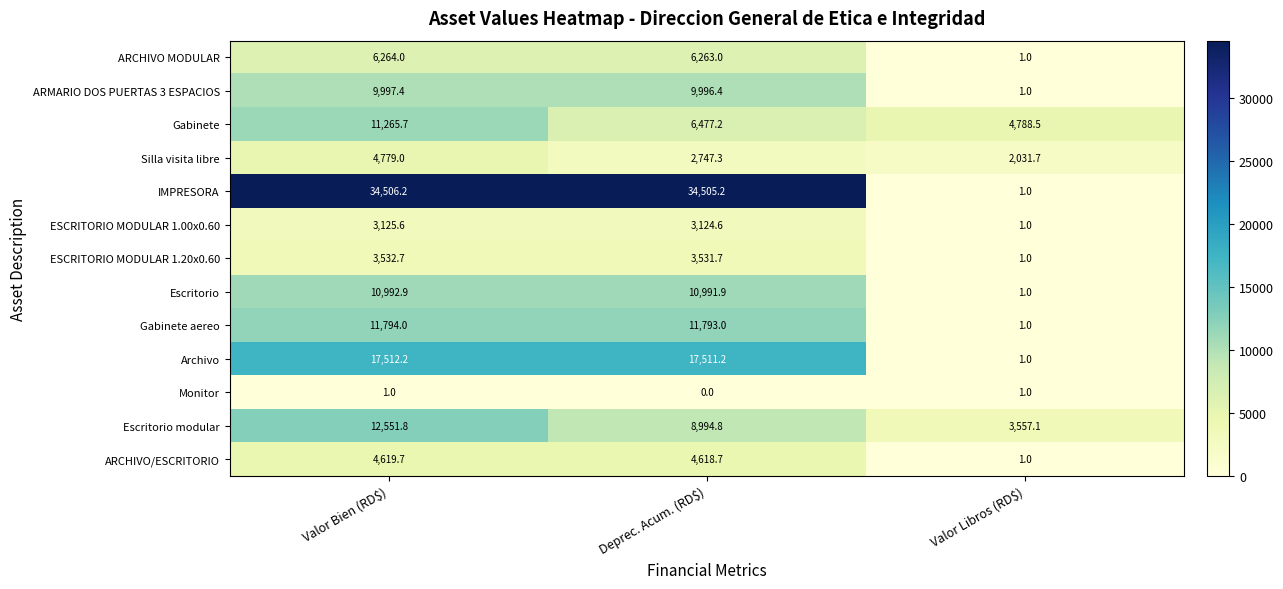

At how many categories does at least one series exceed 11137?

2